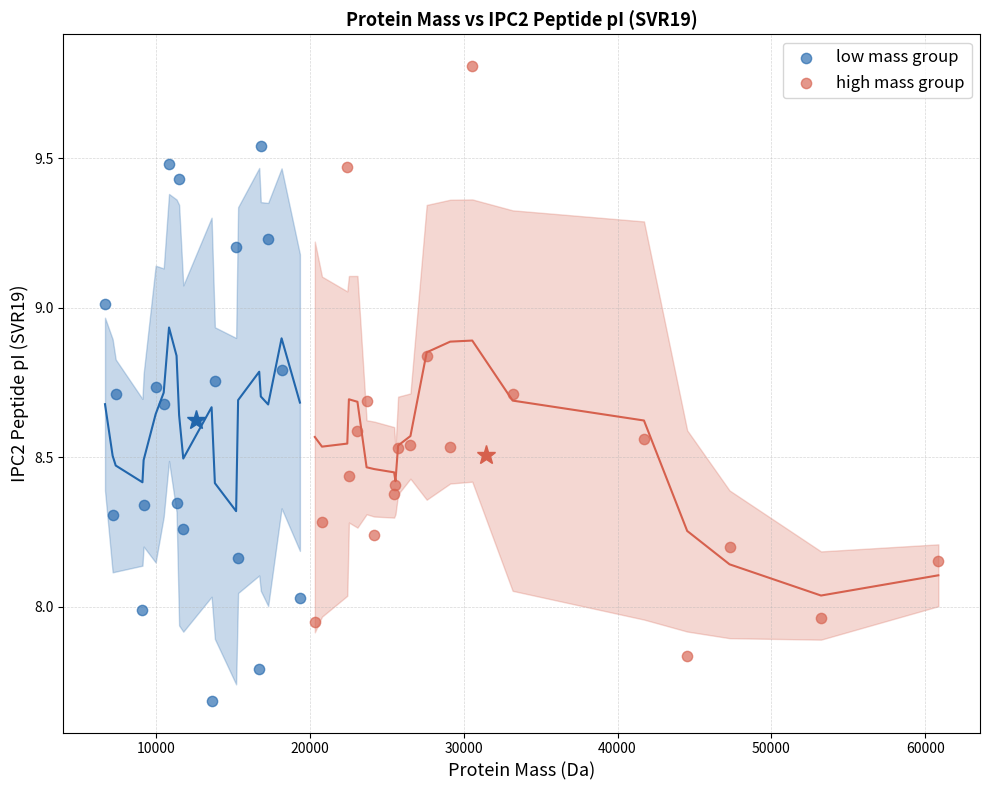

What are all the series names shown in the legend?

low mass group, high mass group